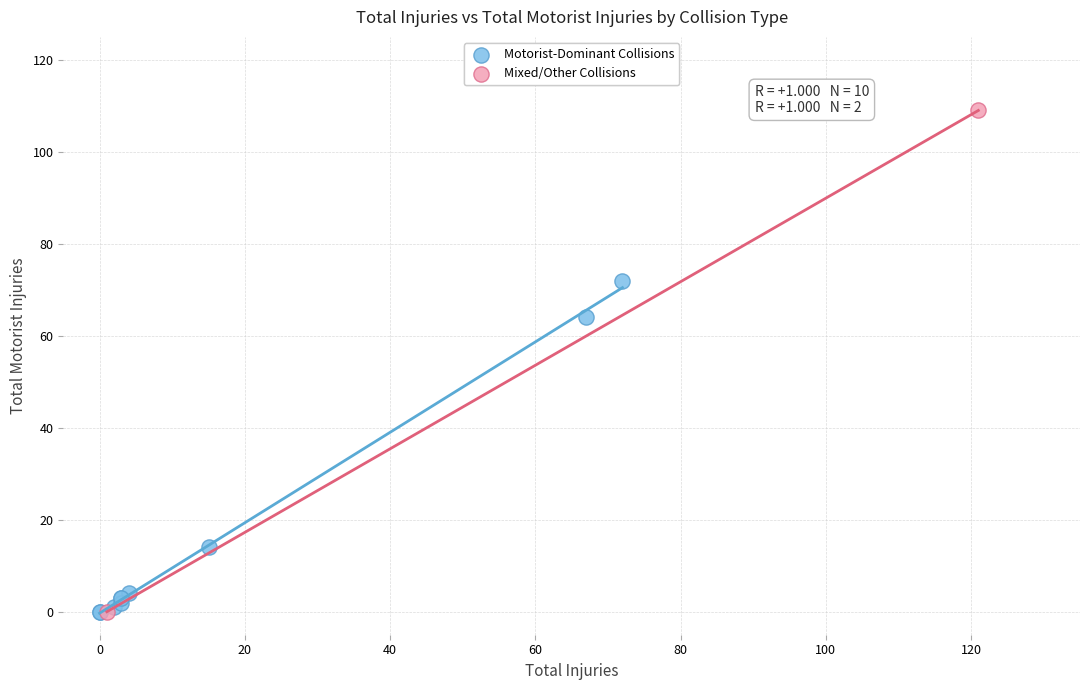

What are all the series names shown in the legend?

Motorist-Dominant Collisions, Mixed/Other Collisions